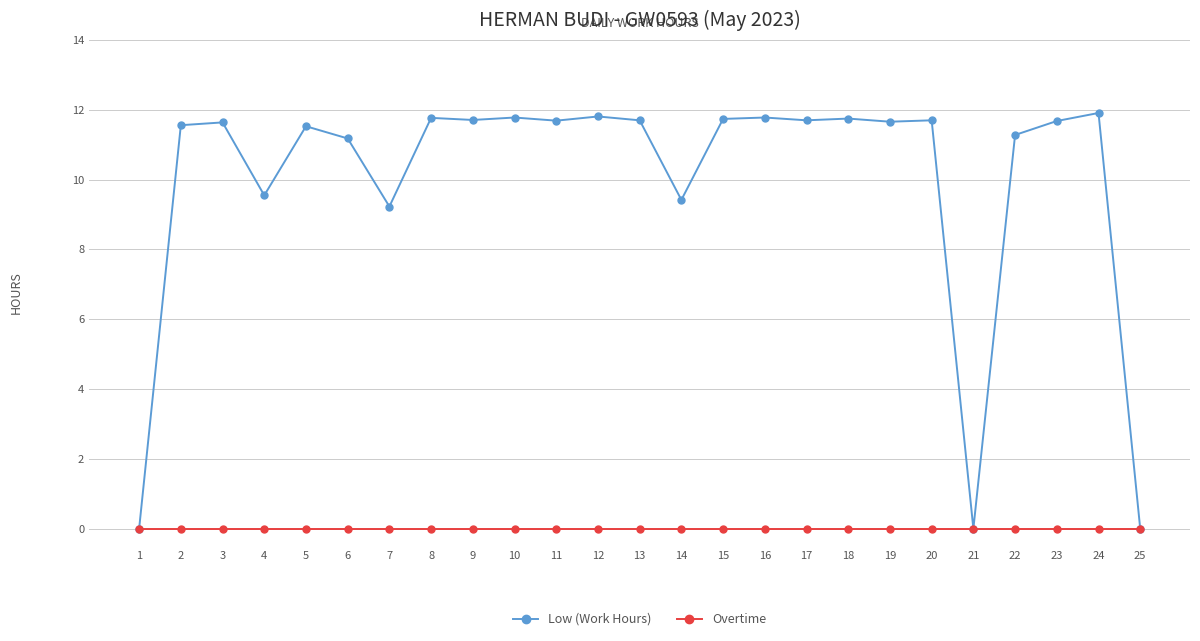

What are all the series names shown in the legend?

Low (Work Hours), Overtime